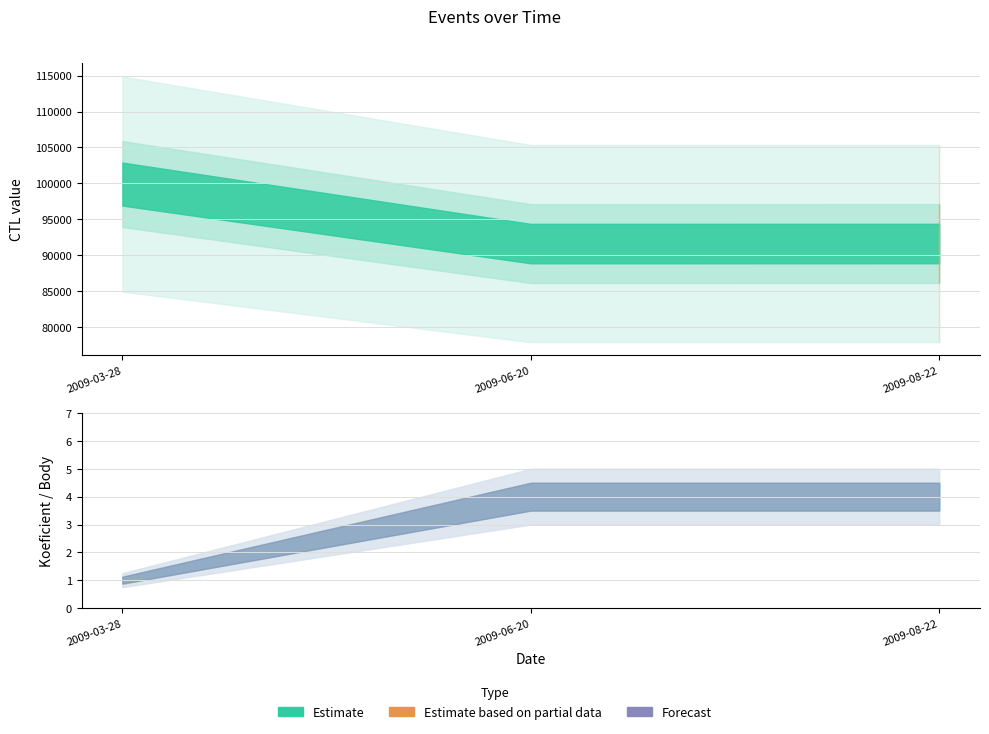

Which has a higher value, 2009-06-20 or 2009-03-28?

2009-03-28